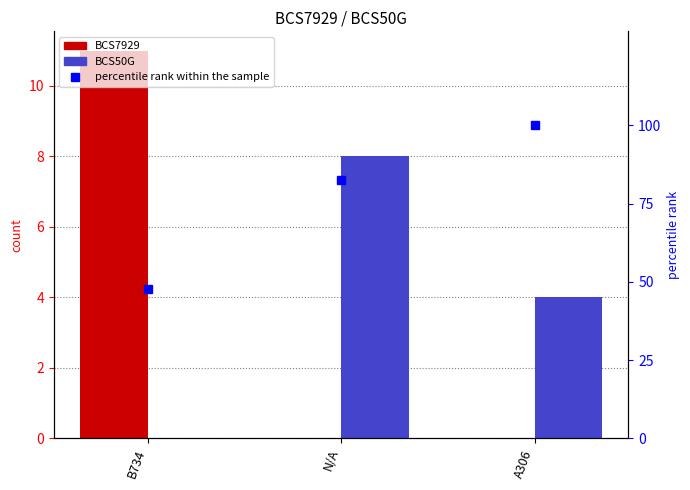

Rank the series by their maximum value, from lowest to highest.

BCS50G, BCS7929, percentile rank within the sample